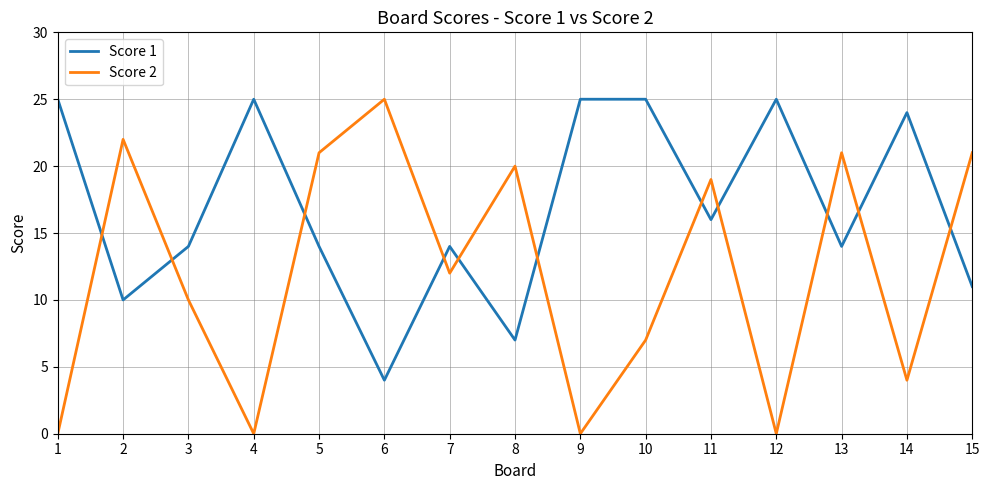

At which label does Score 2 reach its peak?

6